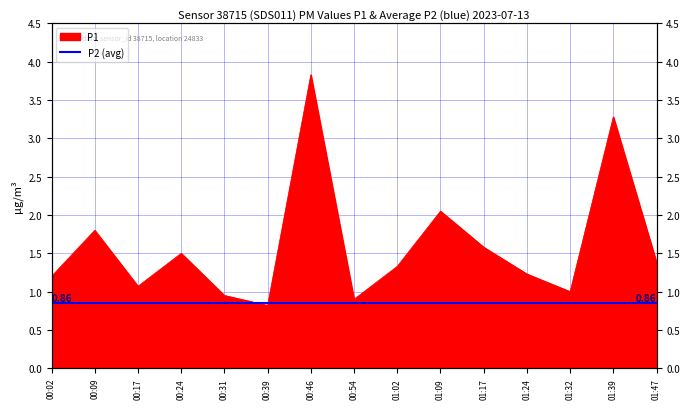

Reading left to right, what are all the values shown in this chart?

00:02=1.2	00:09=1.8	00:17=1.1	00:24=1.5	00:31=0.9	00:39=0.8	00:46=3.8	00:54=0.9	01:02=1.3	01:09=2.0	01:17=1.6	01:24=1.2	01:32=1.0	01:39=3.3	01:47=1.4